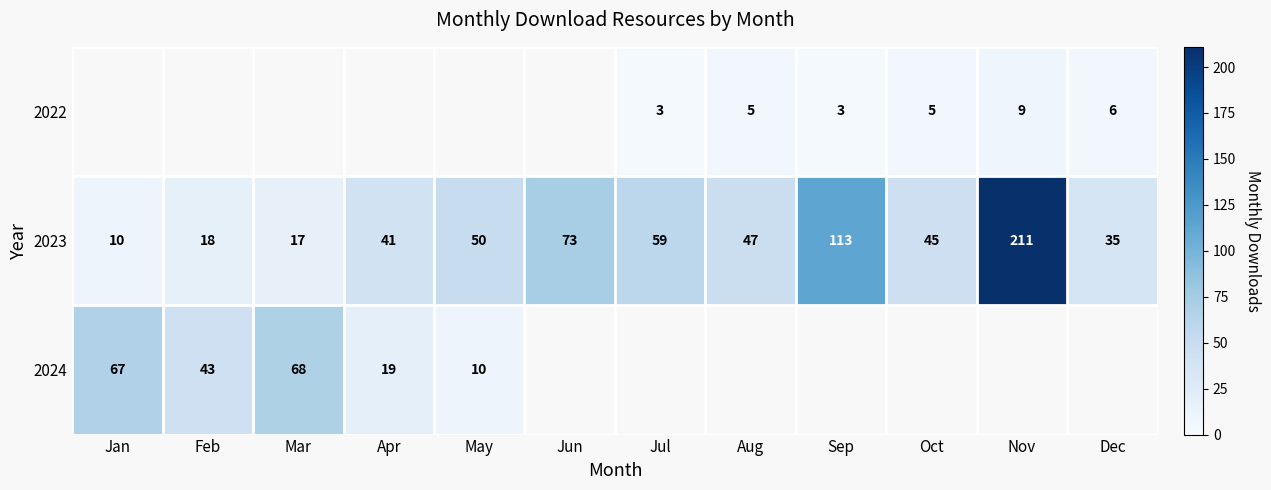

Is it true that 2023 equals 211 at Nov?

True